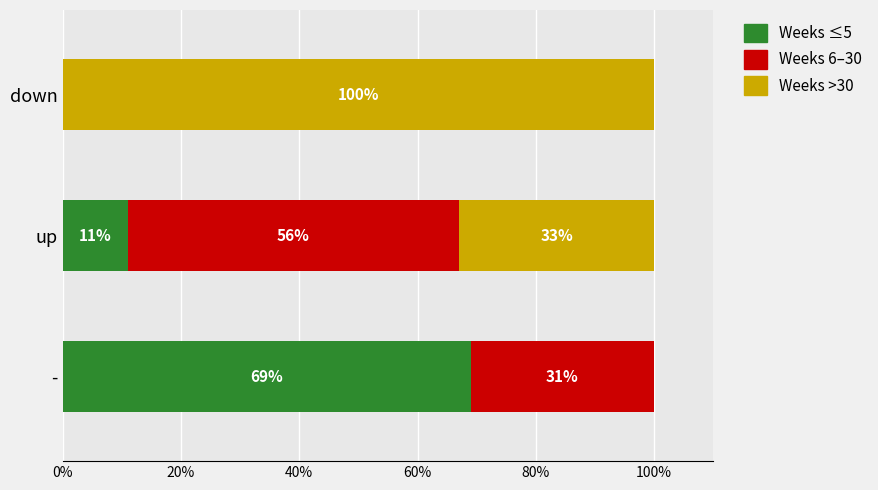

True or false: Weeks ≤5 has a value of 5 at up.

False